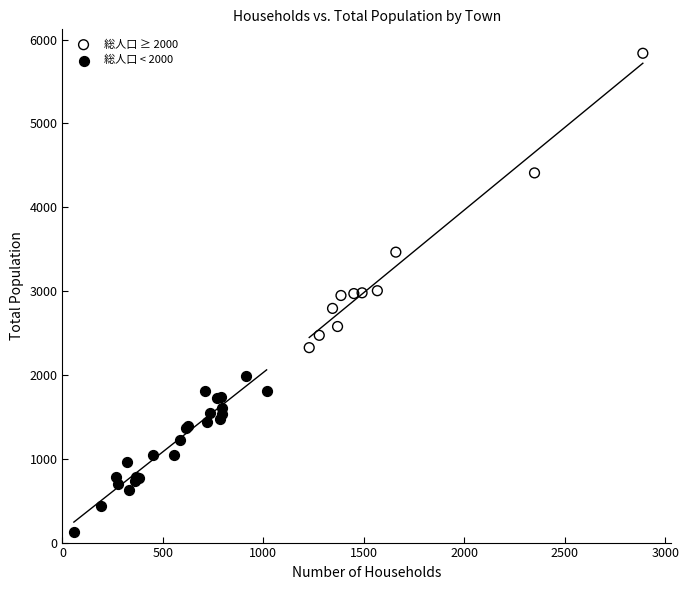

Which series reaches the maximum Y coordinate?

総人口 ≥ 2000